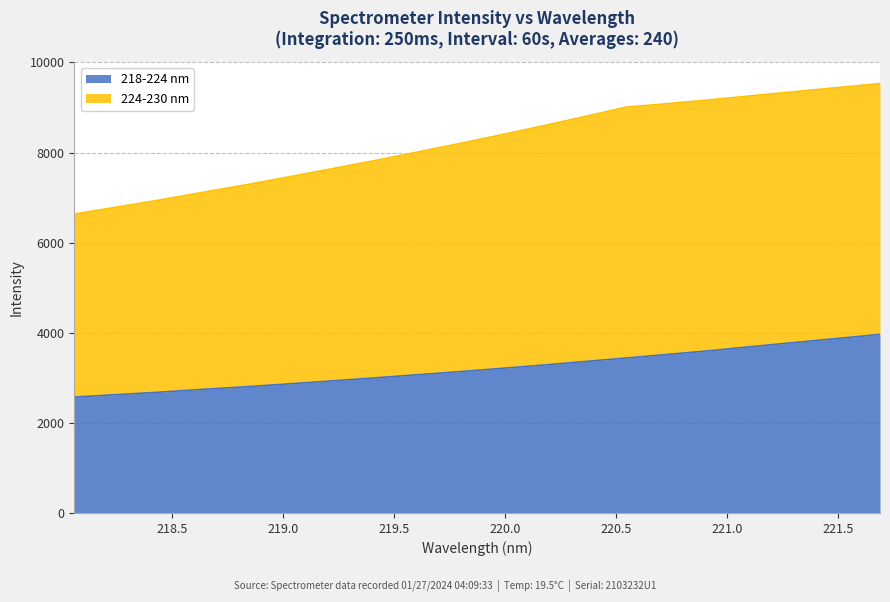

Which series has the widest spread of values?

224-230 nm